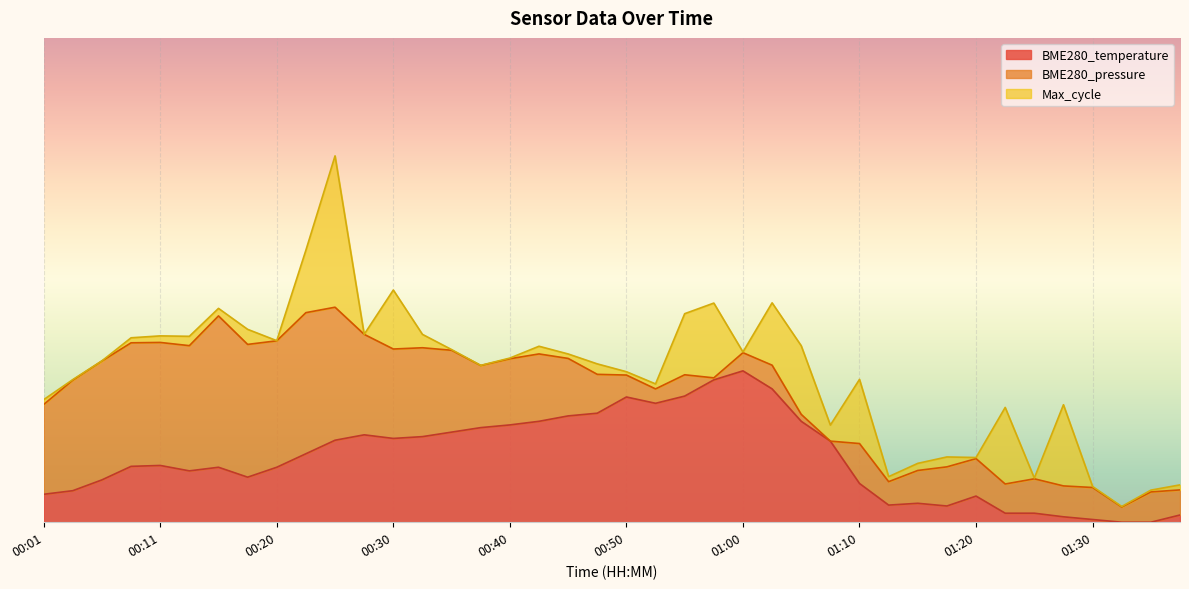

What is the label of the 30th point from the left?

01:12